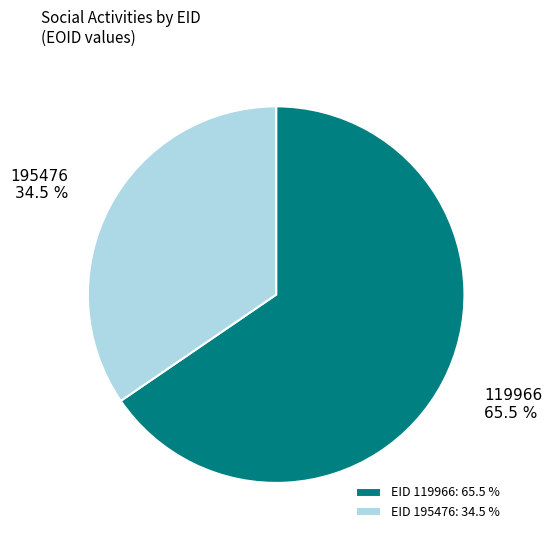

How many slices are in this pie chart?

2